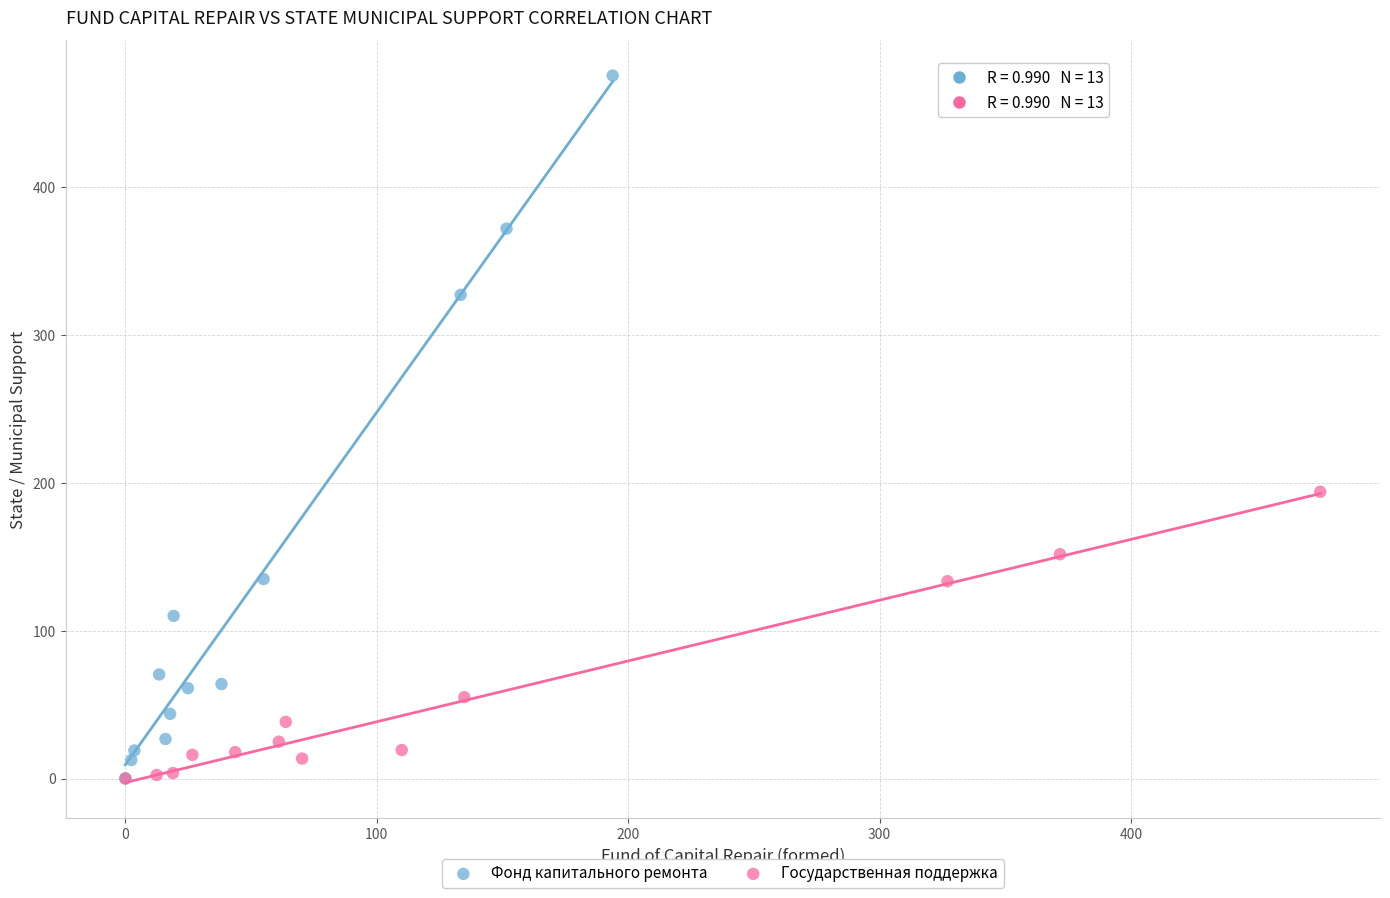

Which series reaches the maximum Y coordinate?

Фонд капитального ремонта